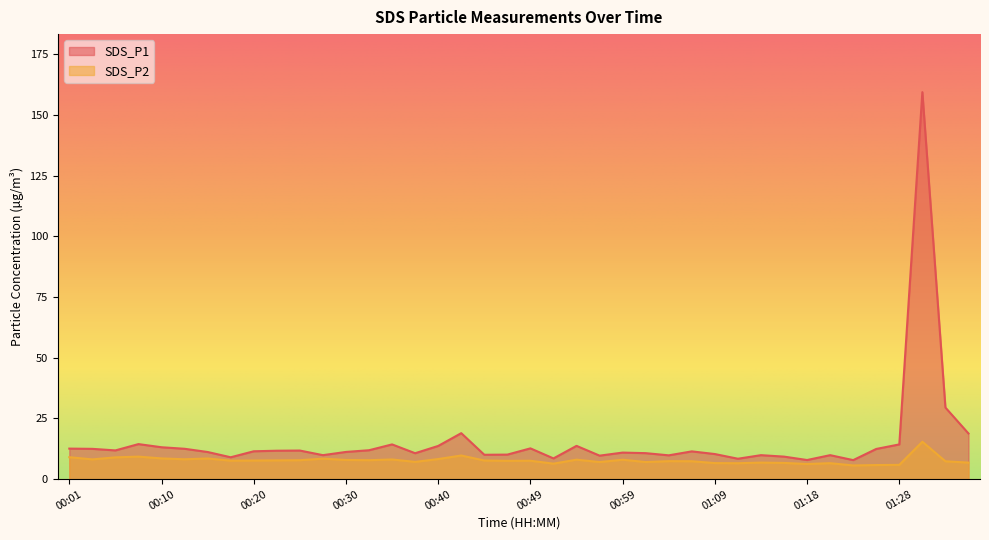

Read the SDS_P1 value at 00:54.

13.7